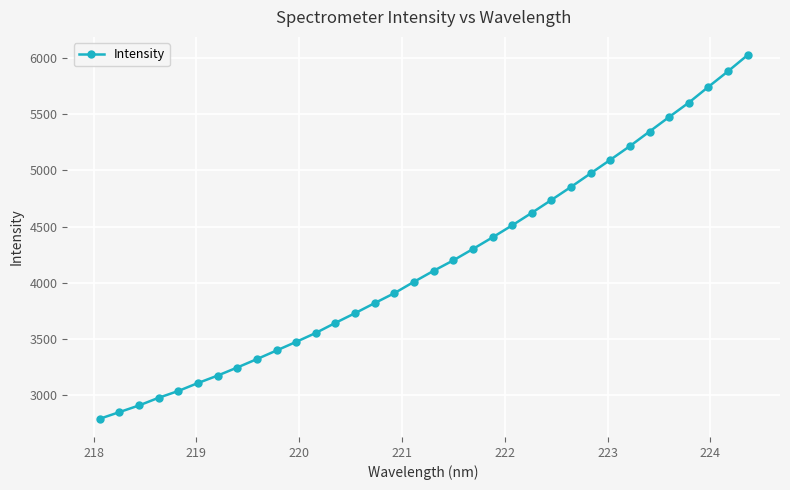

Count the number of values greater than 4106.

17